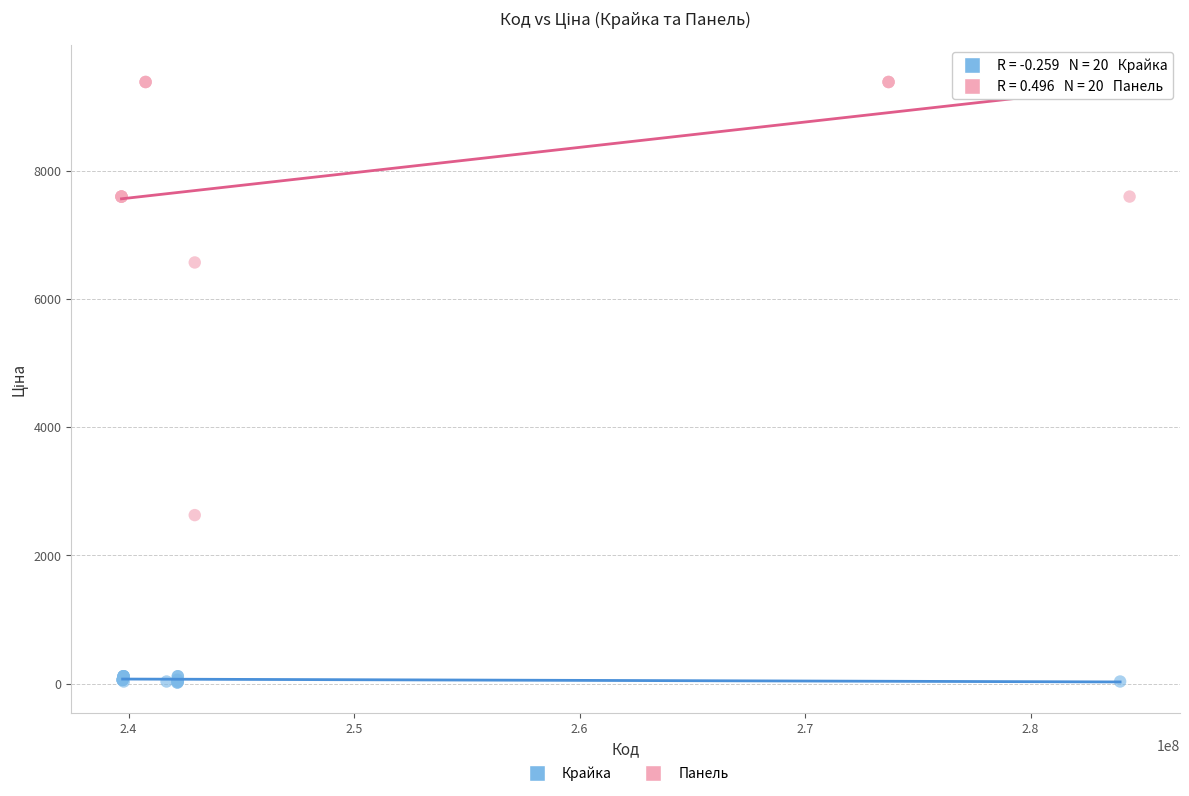

Which series contains the highest Y value?

Панель